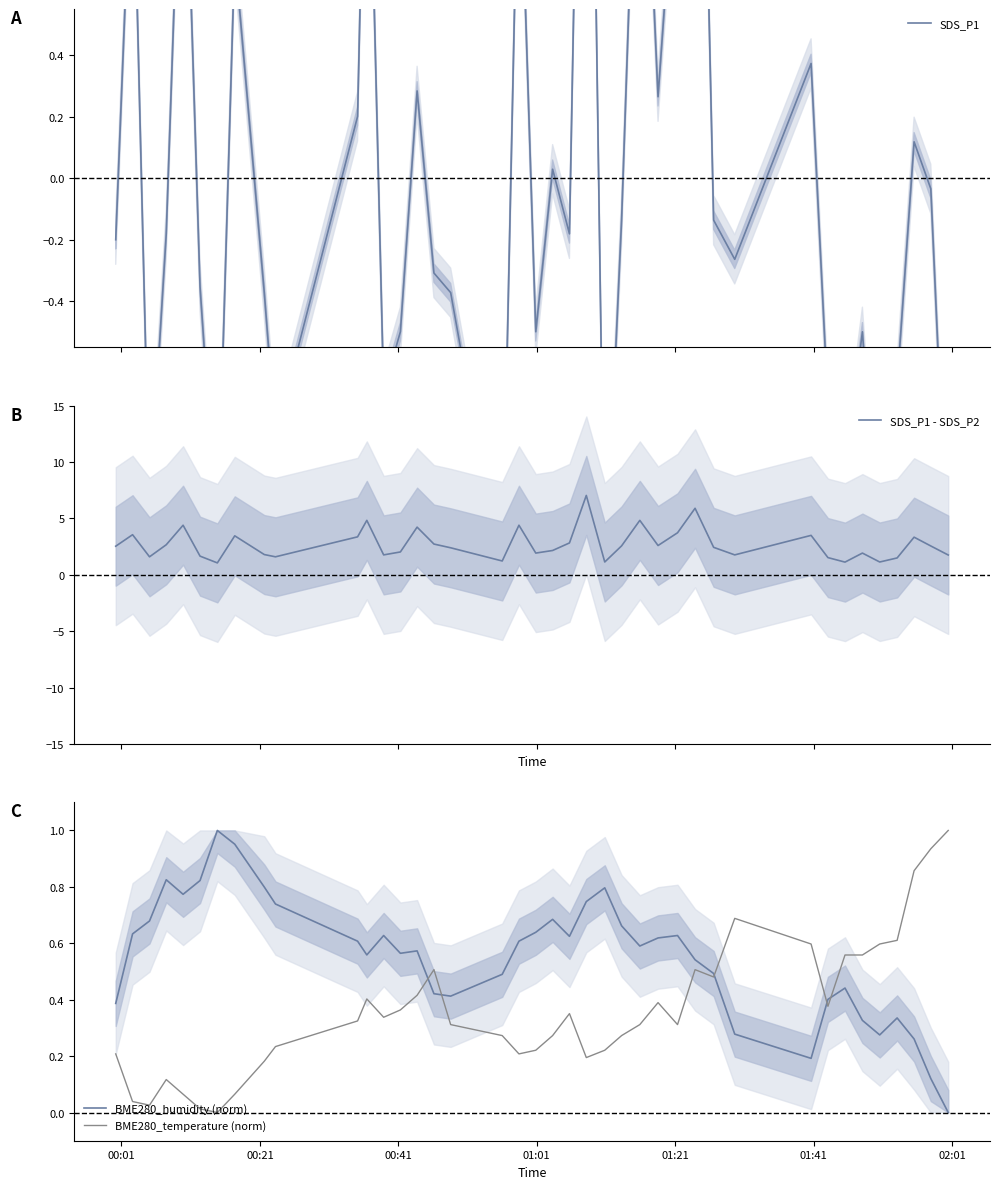

True or false: BME280_temperature (norm) has more than 1 interior local peaks.

True